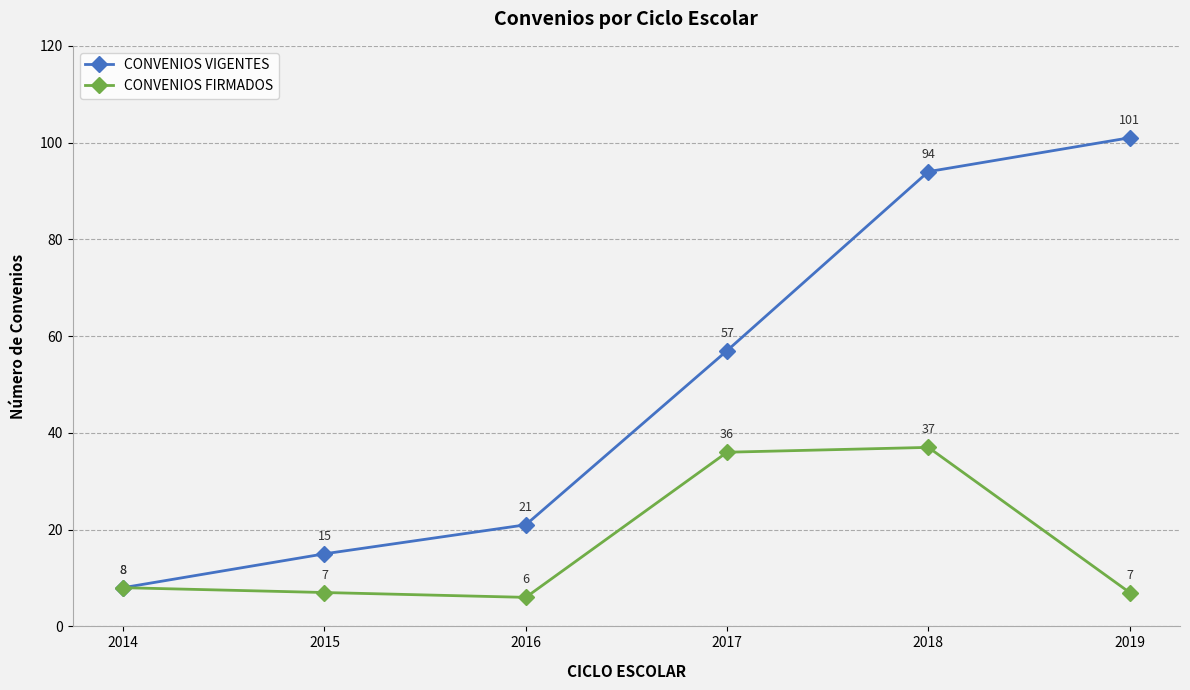

Rank the series at 2016 from highest to lowest value.

CONVENIOS VIGENTES, CONVENIOS FIRMADOS